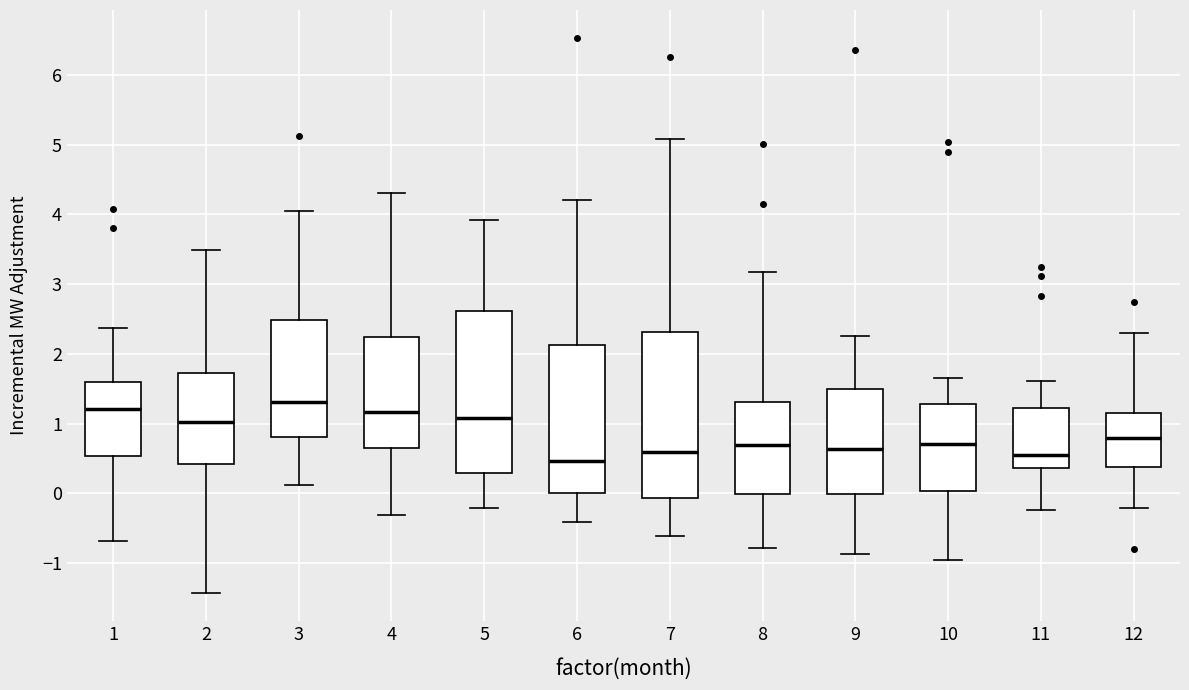

Reading left to right, read every box against the y-axis: the position of its median line, the range the box covers, and the ends of its whiskers. The values are not printed on the chart, so give them approximately, as read against the axis.

1: median 1.2, box 0.5 to 1.6, whiskers -0.7 to 2.4
2: median 1.0, box 0.4 to 1.7, whiskers -1.4 to 3.5
3: median 1.3, box 0.8 to 2.5, whiskers 0.1 to 4.0
4: median 1.2, box 0.7 to 2.2, whiskers -0.3 to 4.3
5: median 1.1, box 0.3 to 2.6, whiskers -0.2 to 3.9
6: median 0.5, box 0.0 to 2.1, whiskers -0.4 to 4.2
7: median 0.6, box -0.1 to 2.3, whiskers -0.6 to 5.1
8: median 0.7, box 0.0 to 1.3, whiskers -0.8 to 3.2
9: median 0.6, box 0.0 to 1.5, whiskers -0.9 to 2.3
10: median 0.7, box 0.0 to 1.3, whiskers -1.0 to 1.6
11: median 0.5, box 0.4 to 1.2, whiskers -0.2 to 1.6
12: median 0.8, box 0.4 to 1.2, whiskers -0.2 to 2.3